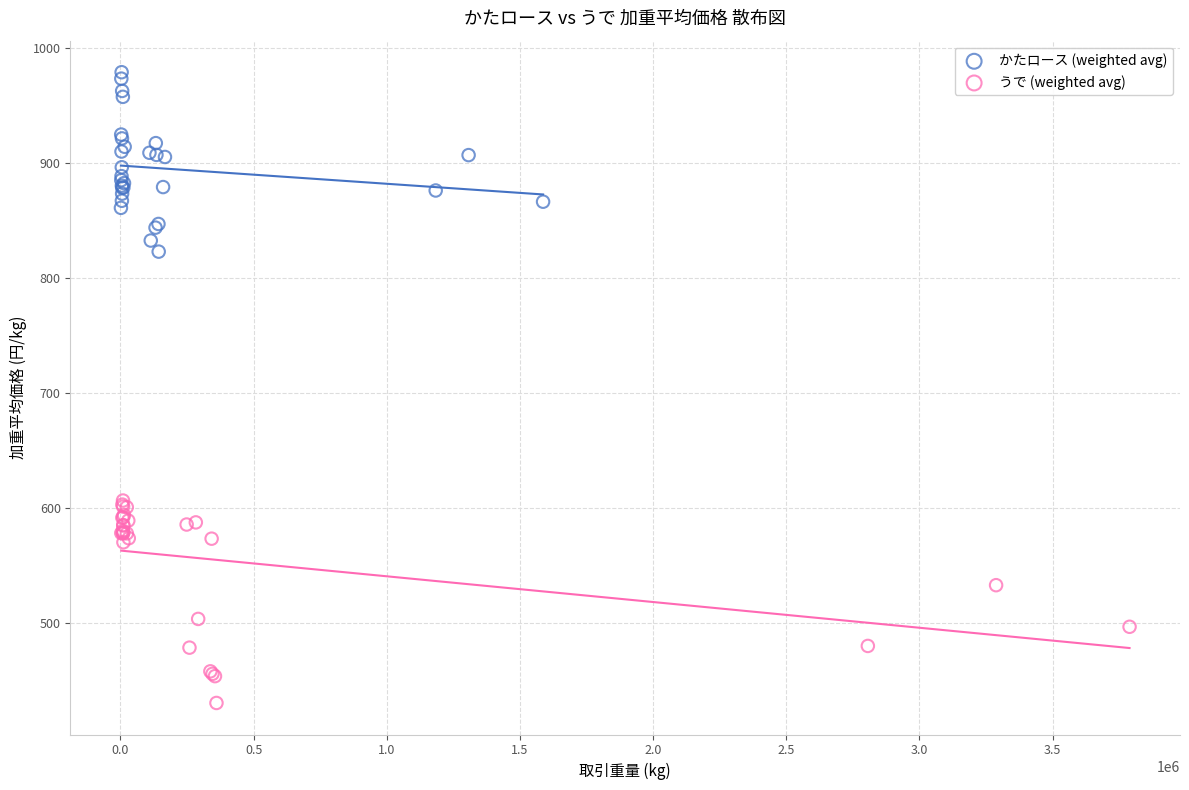

Which series contains the lowest Y value?

うで (weighted avg)